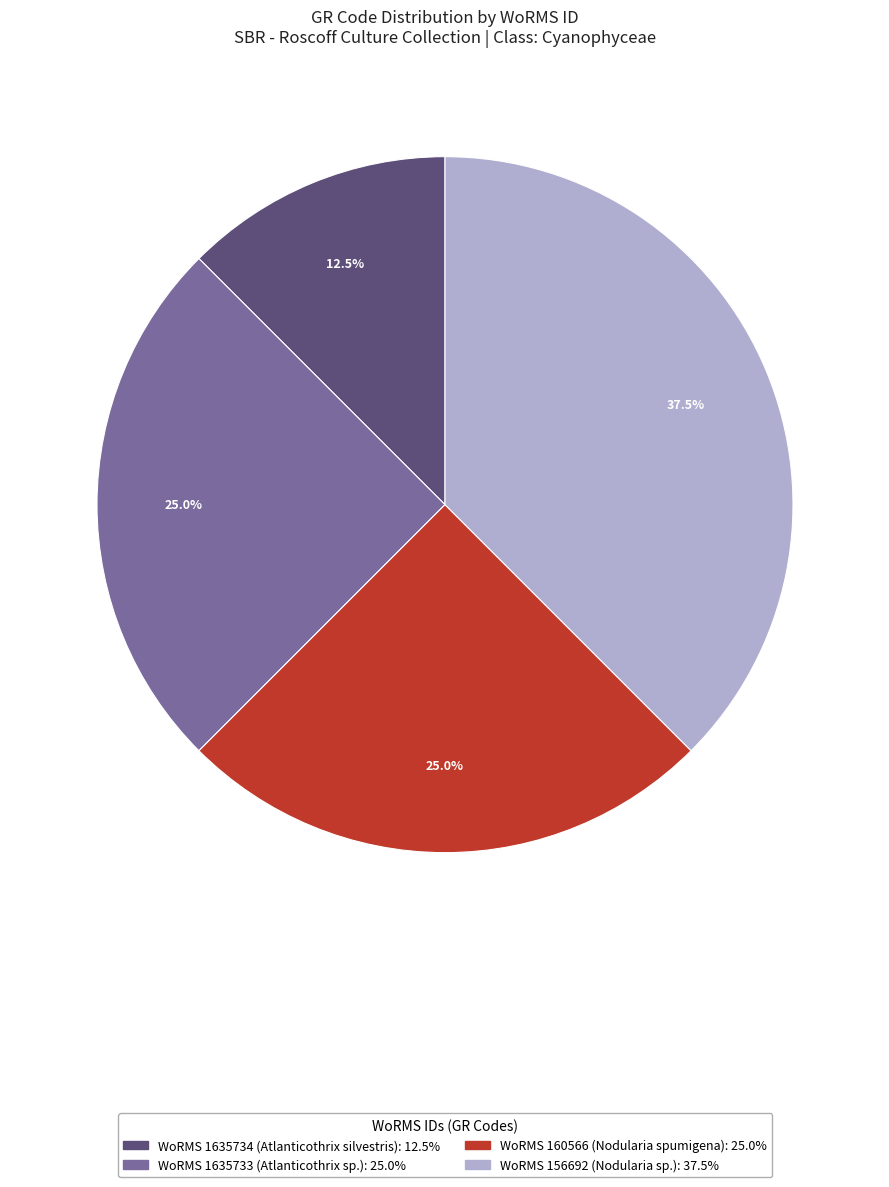

Is there a majority slice in this chart?

No